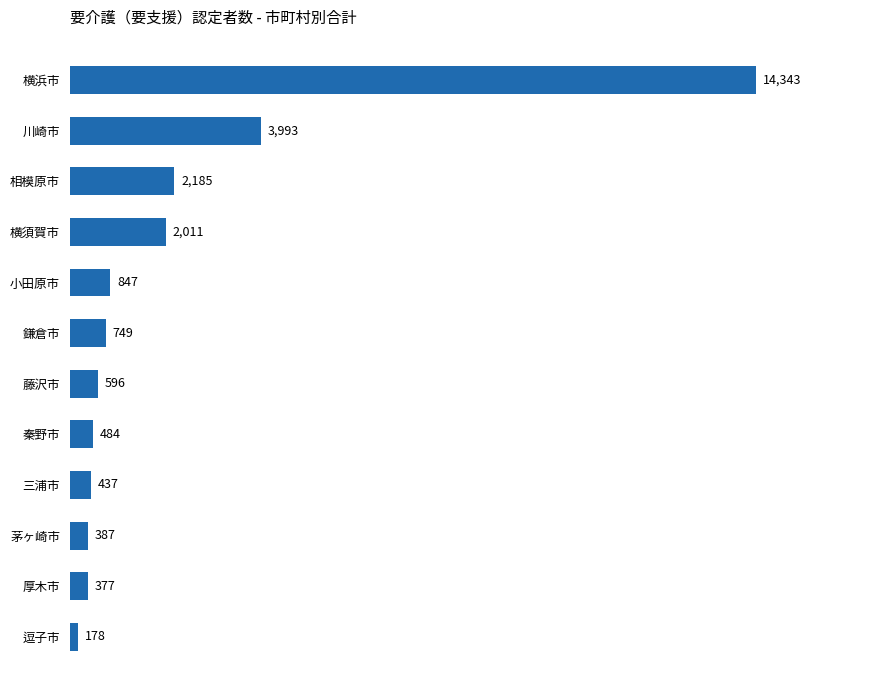

Rank the categories by value from lowest to highest.

逗子市, 厚木市, 茅ヶ崎市, 三浦市, 秦野市, 藤沢市, 鎌倉市, 小田原市, 横須賀市, 相模原市, 川崎市, 横浜市